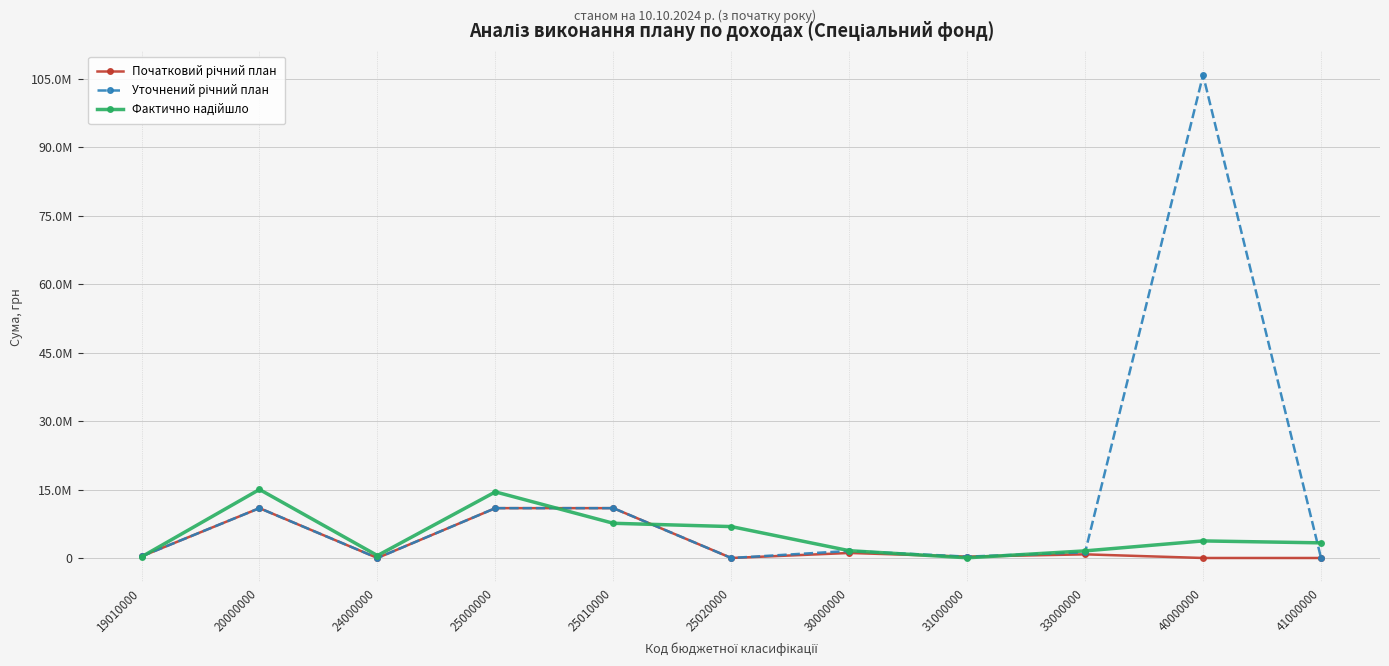

Which series has the largest total across all categories?

Уточнений річний план